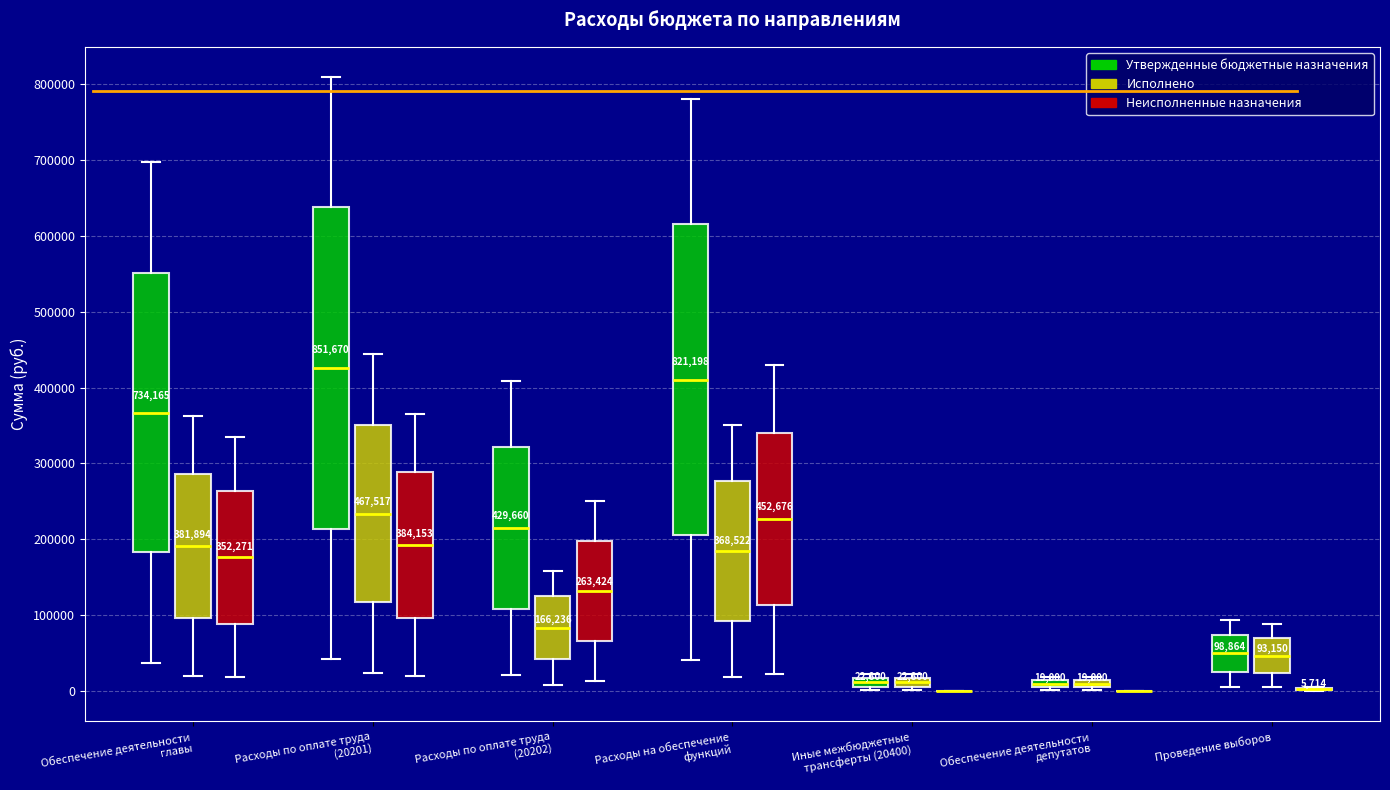

Which box is the tallest, from its lower edge to its upper edge?

Расходы по оплате труда (20201) (Утвержденные бюджетные назначения)